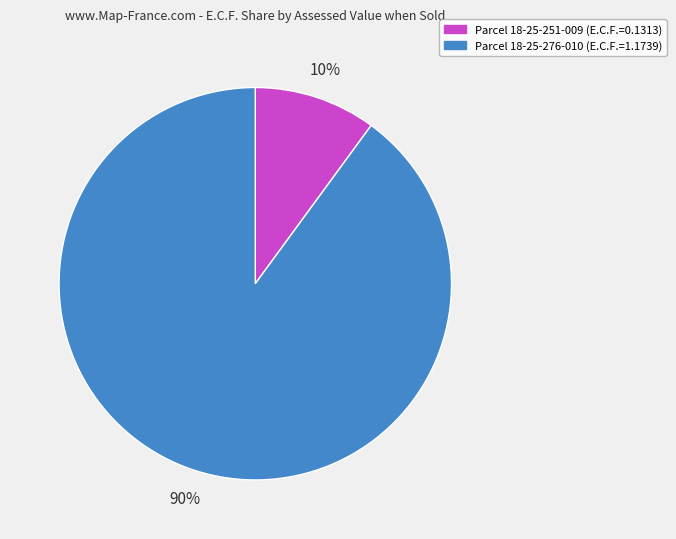

To the nearest percent, what is the average slice percentage?

50%